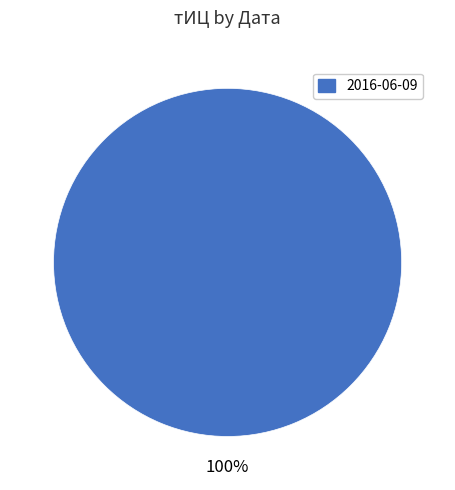

Does any single category account for the majority?

Yes